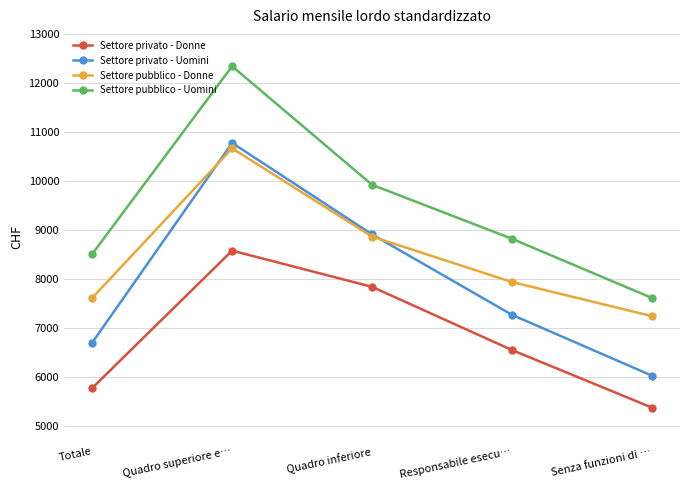

True or false: Settore privato - Uomini has more than 1 points higher than both neighbors.

False